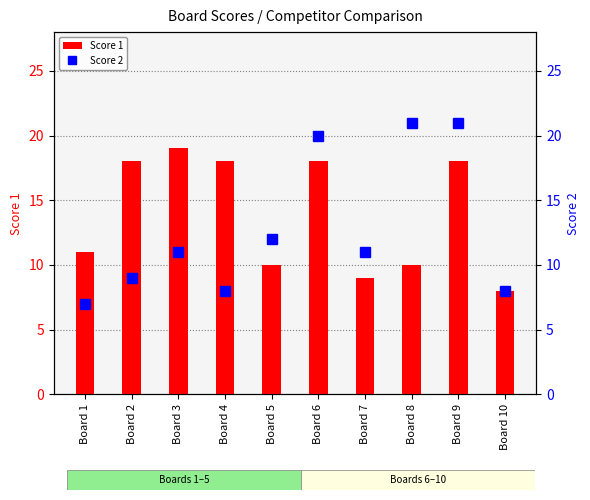

Is it true that Score 2 equals 34 at Board 9?

False